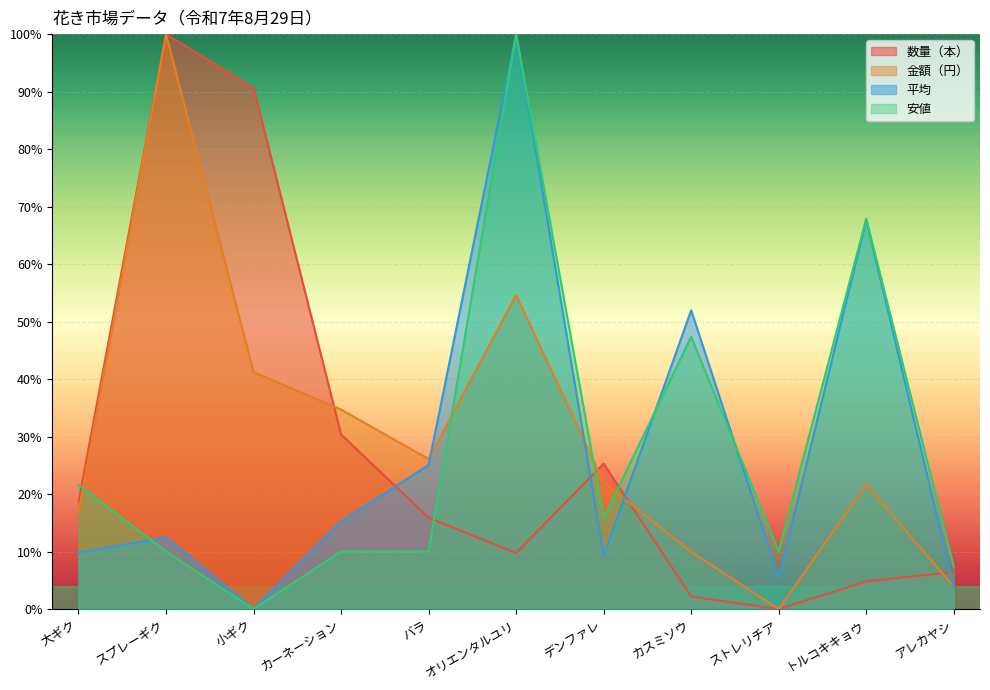

Where is 平均 nearest to the value 49?

カスミソウ